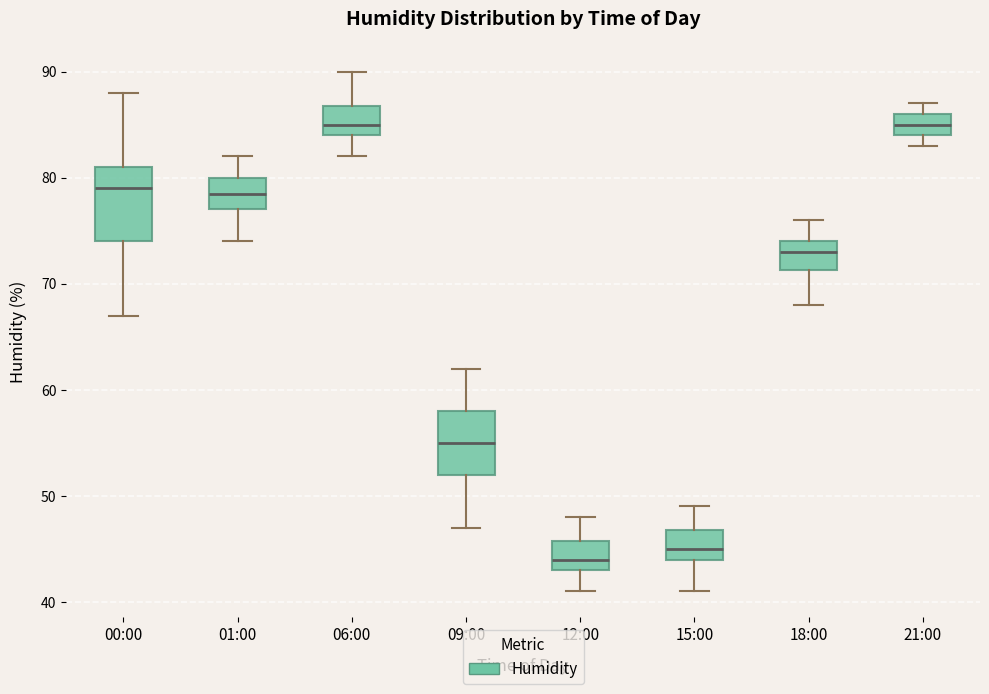

Reading left to right, read every box against the y-axis: the position of its median line, the range the box covers, and the ends of its whiskers. The values are not printed on the chart, so give them approximately, as read against the axis.

00:00: median 79, box 74 to 81, whiskers 67 to 88
01:00: median 79, box 77 to 80, whiskers 74 to 82
06:00: median 85, box 84 to 87, whiskers 82 to 90
09:00: median 55, box 52 to 58, whiskers 47 to 62
12:00: median 44, box 43 to 46, whiskers 41 to 48
15:00: median 45, box 44 to 47, whiskers 41 to 49
18:00: median 73, box 71 to 74, whiskers 68 to 76
21:00: median 85, box 84 to 86, whiskers 83 to 87